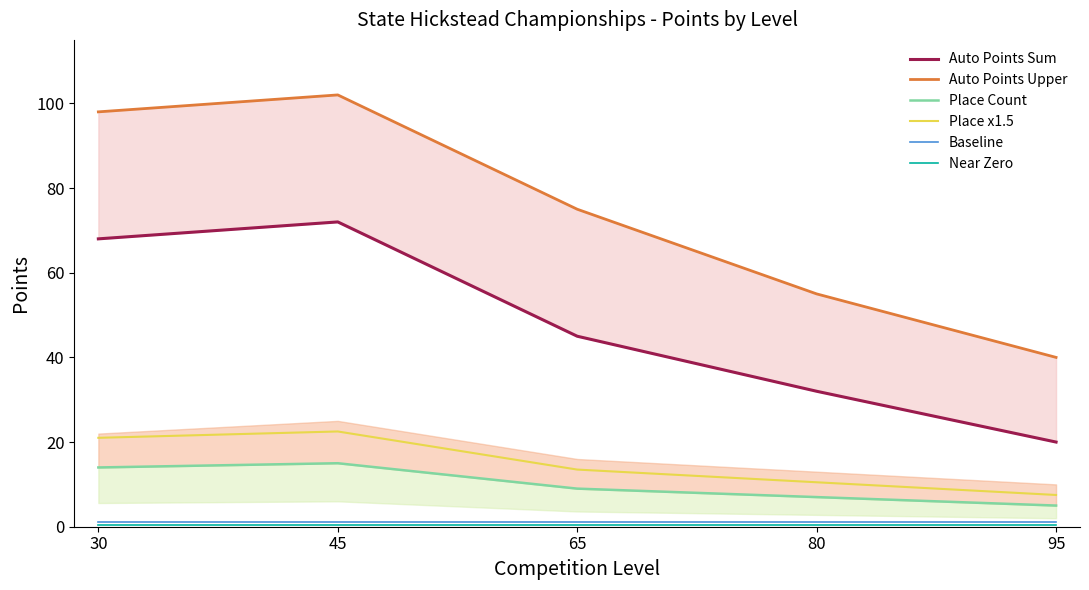

At which label is Place x1.5 closest to 15?

65